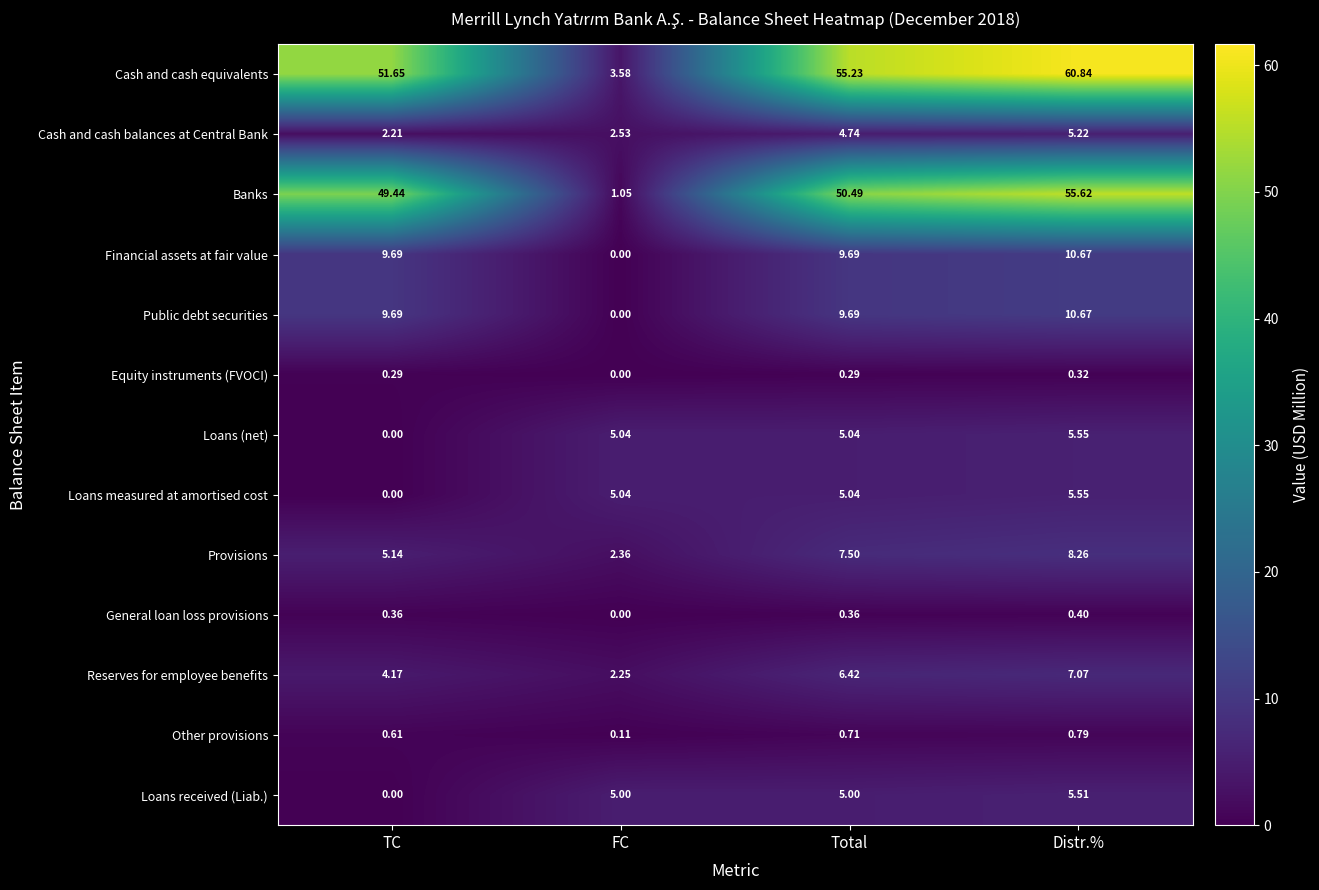

Is the value of Financial assets at fair value at TC greater than the value of General loan loss provisions at TC?

Yes